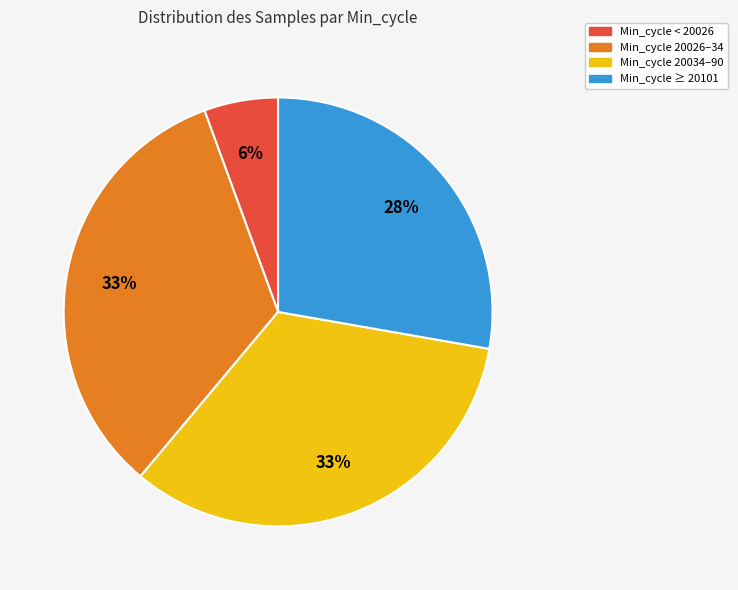

Is there any slice that represents more than half of the pie?

No